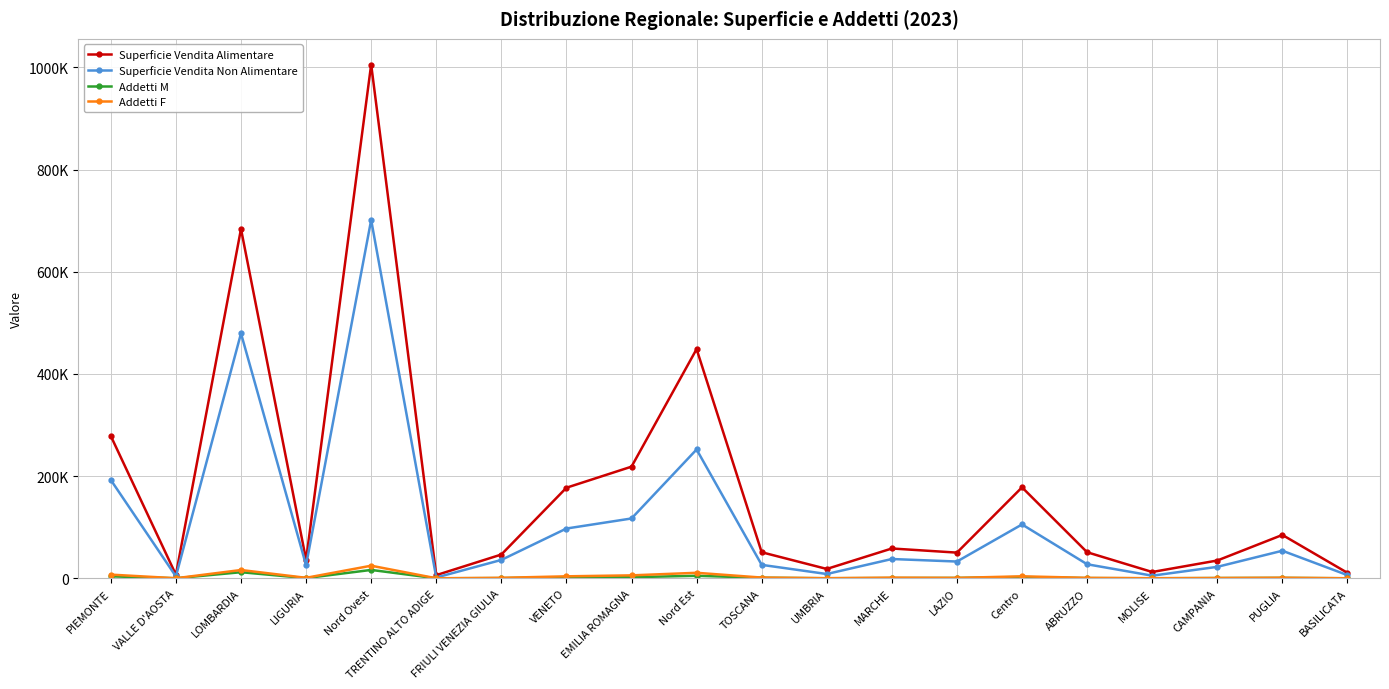

The value of Addetti F at Nord Est is 10830.3. True or false?

True